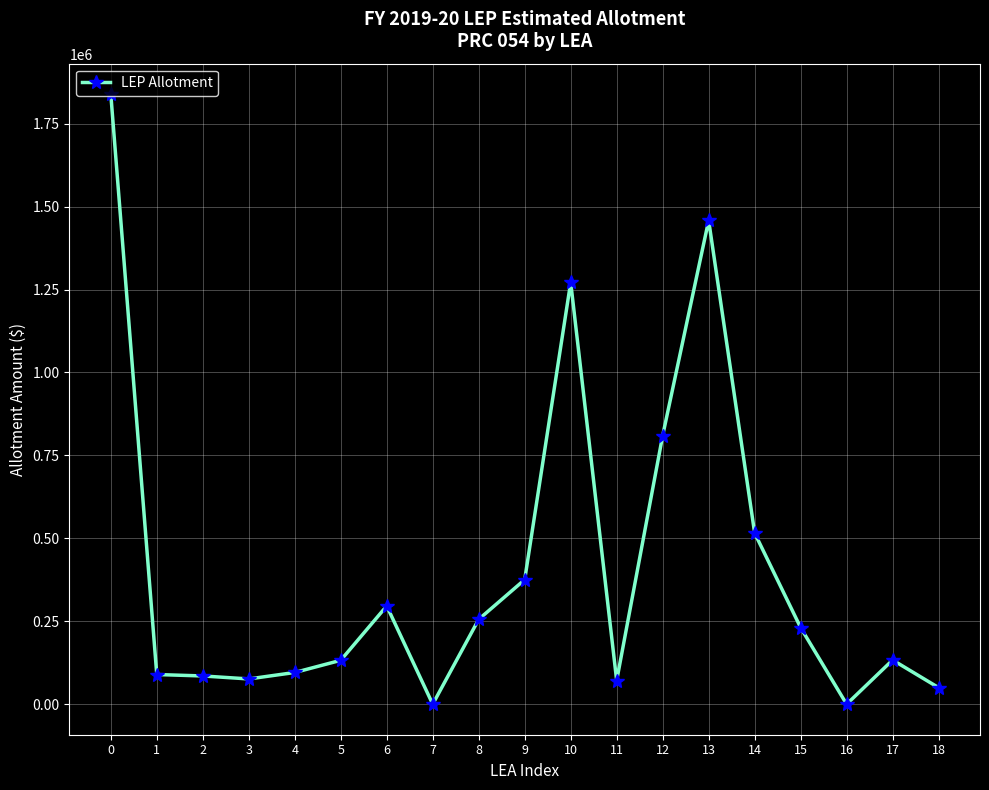

What is the change in value from 4 to 12?

+713989